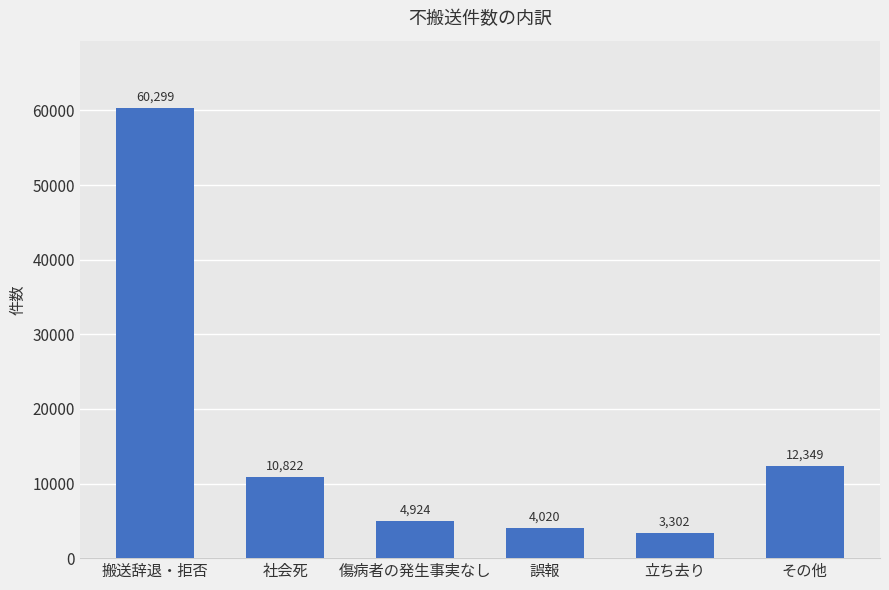

Rank the categories by value from highest to lowest.

搬送辞退・拒否, その他, 社会死, 傷病者の発生事実なし, 誤報, 立ち去り